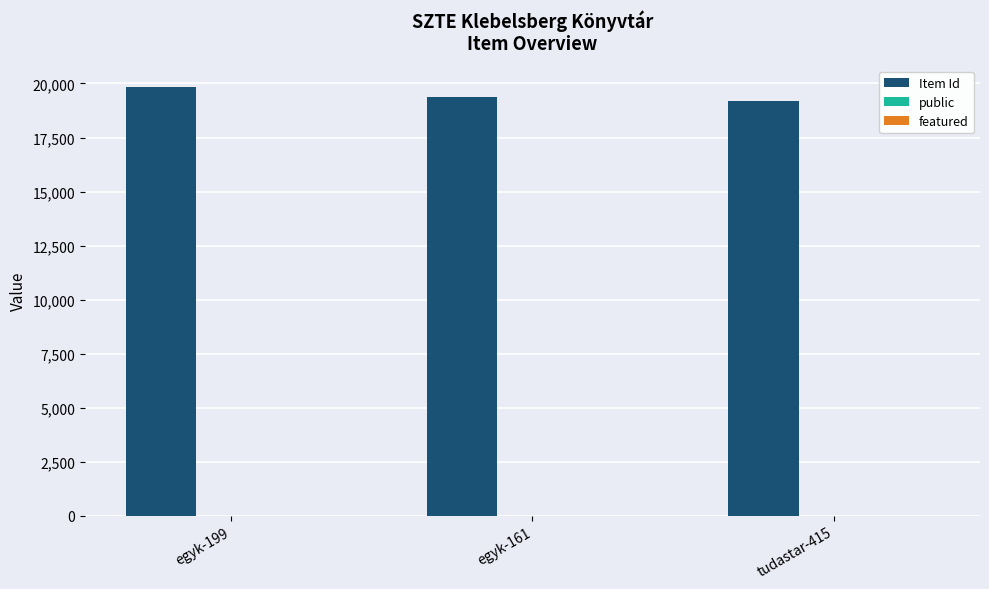

Are the bars horizontal?

No